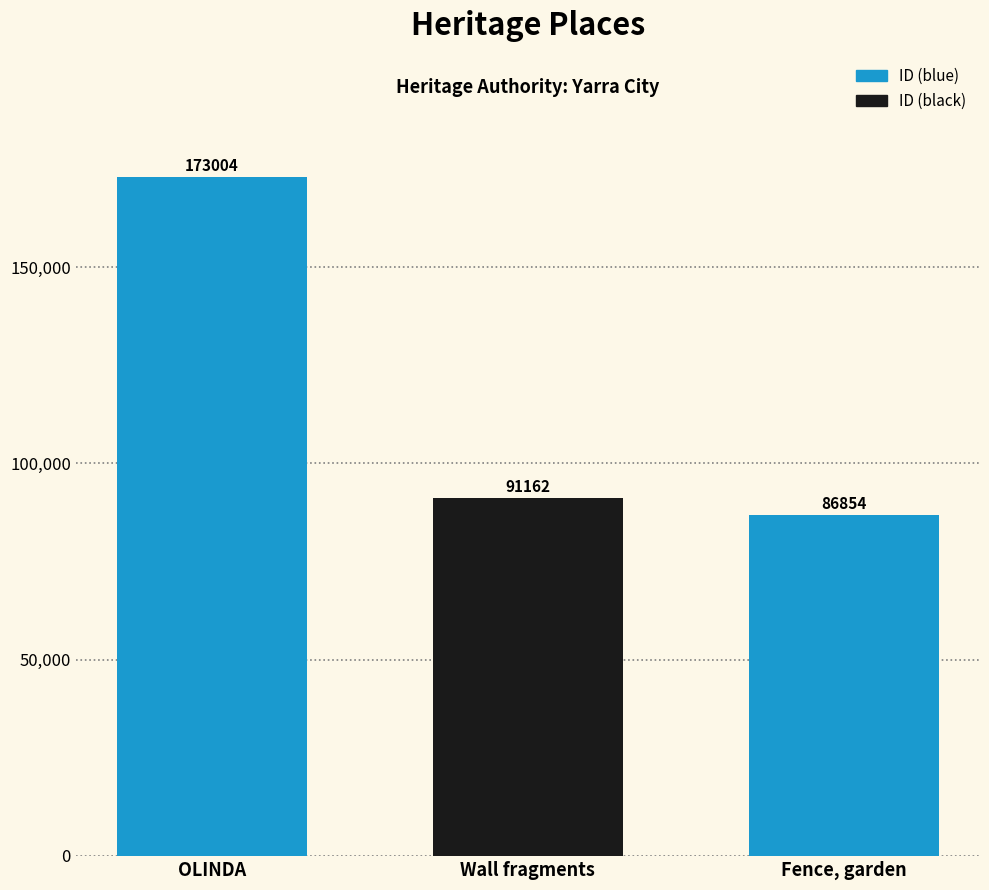

Does the chart contain stacked bars?

No